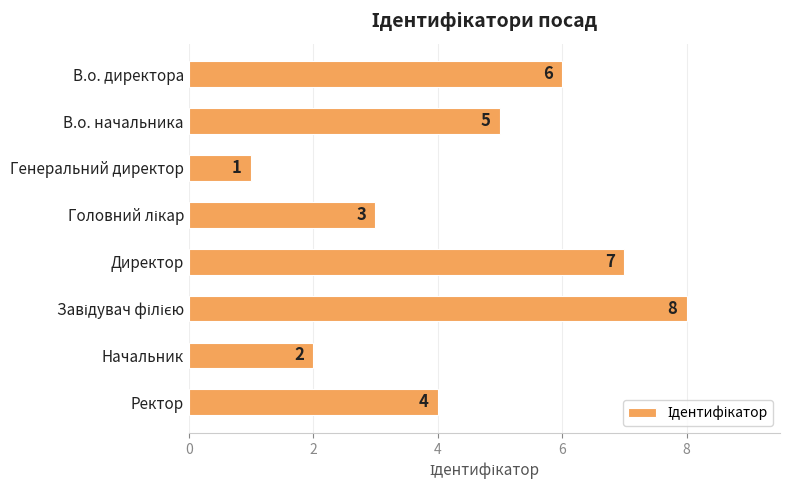

Is it true that the value at Начальник is 3?

False